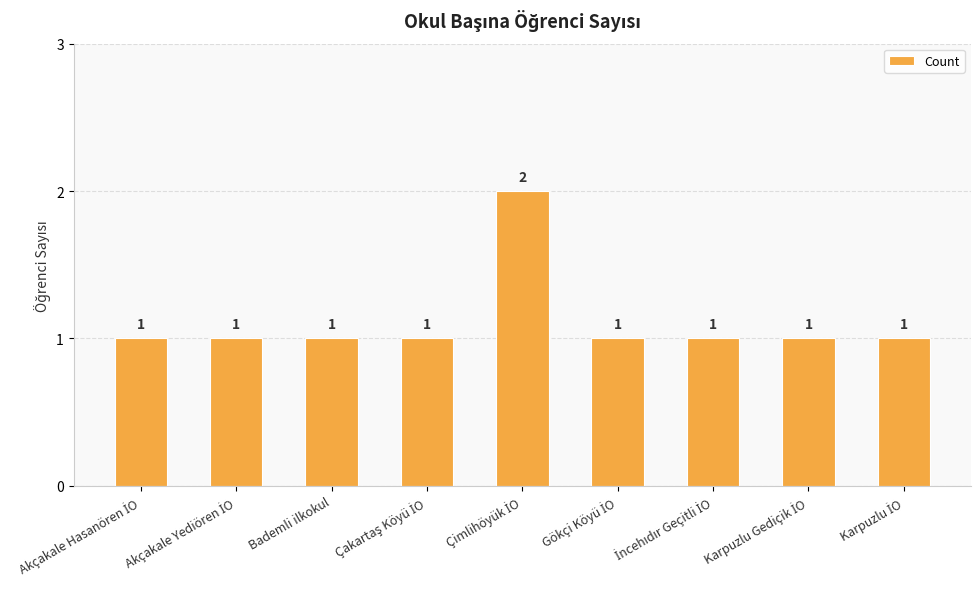

What is the smallest value displayed?

1